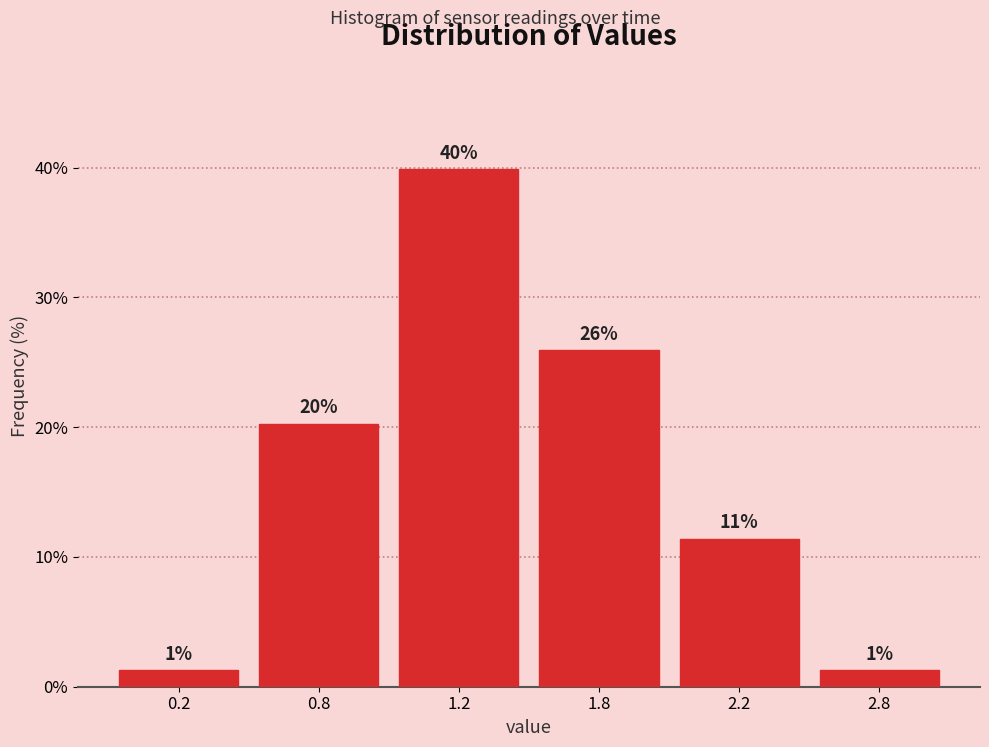

How many bars are there in total?

6